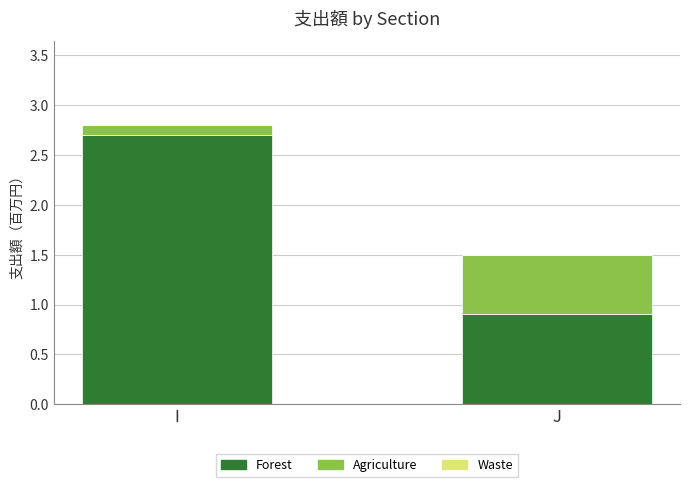

What is the maximum value for Forest?

2.7